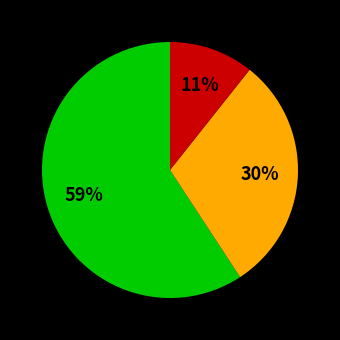

How many segments does this pie chart have?

3